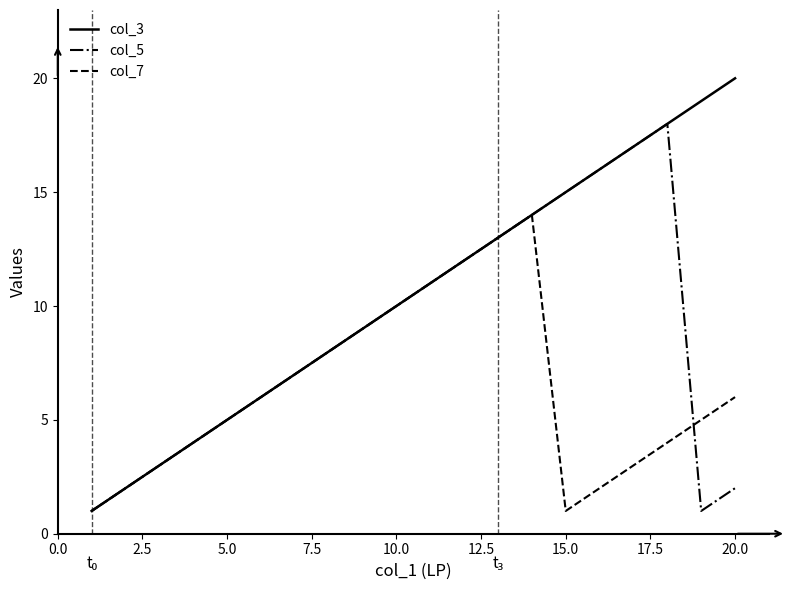

Which series has the widest spread of values?

col_3